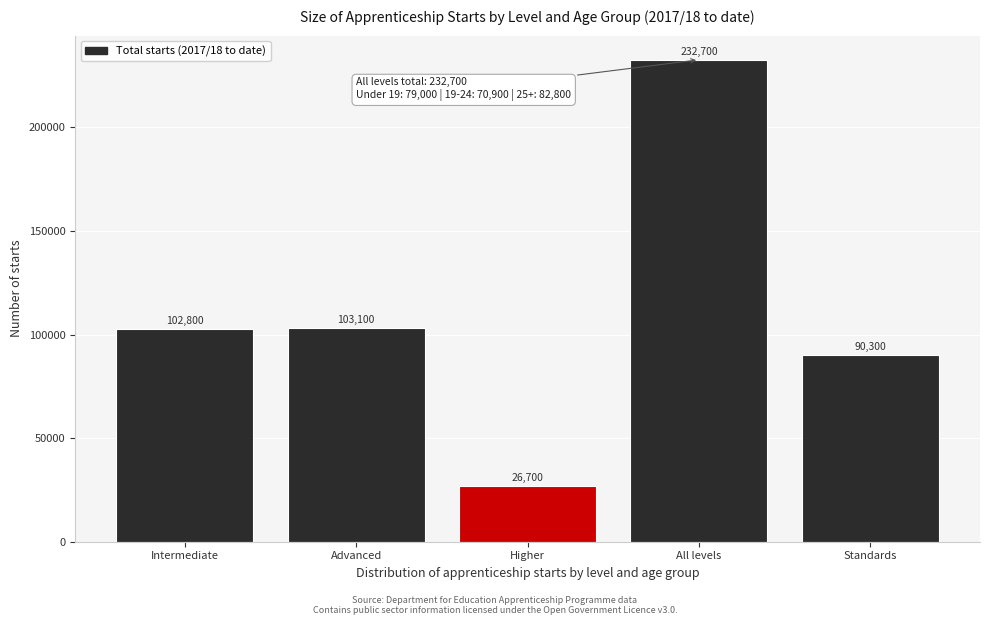

Reading left to right, what are all the values shown in this chart?

Intermediate=102800	Advanced=103100	Higher=26700	All levels=232700	Standards=90300